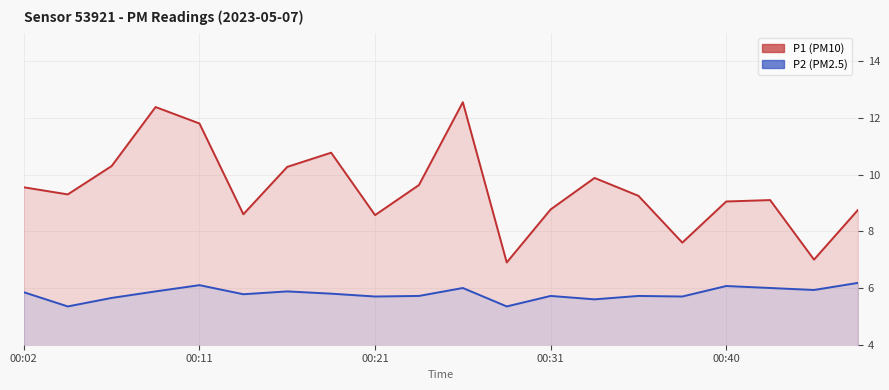

Which series has the largest range (max minus min)?

P1